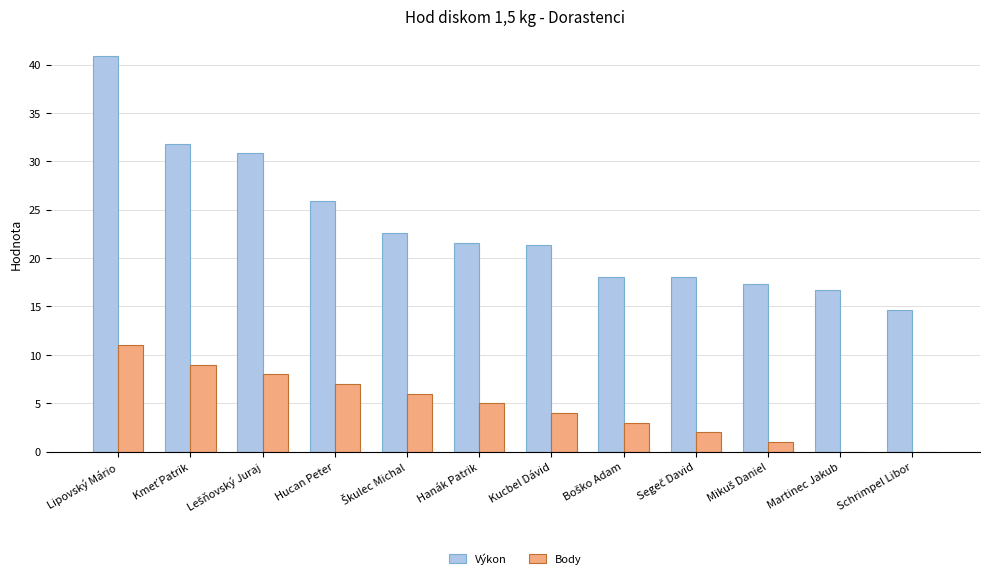

How many groups of bars are there?

12